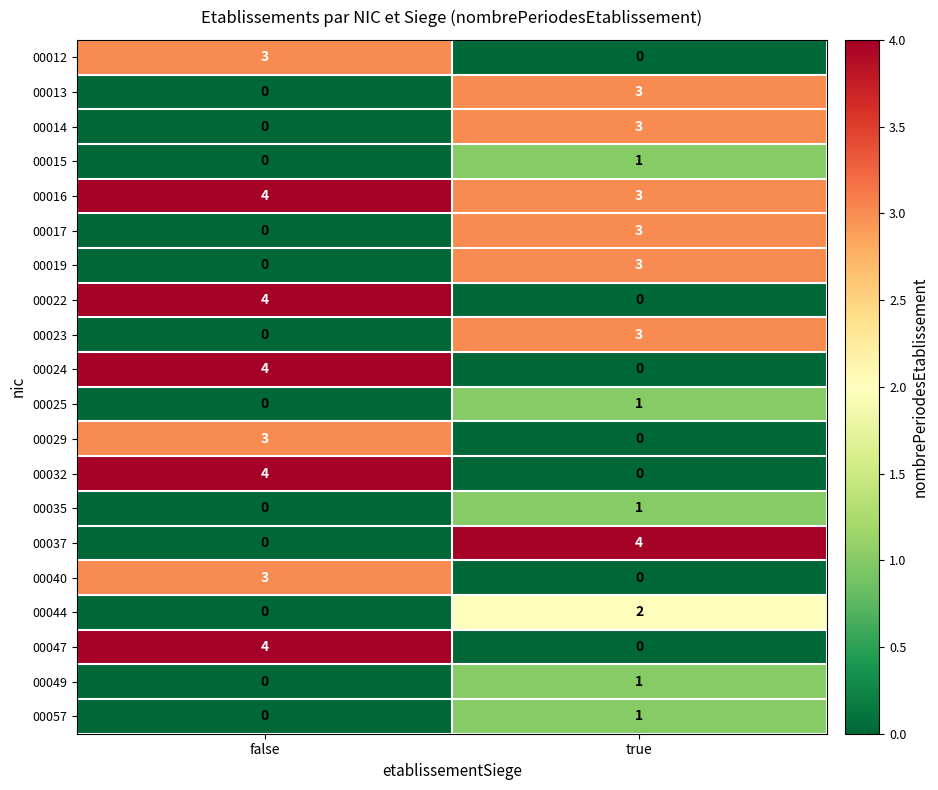

What is the greatest value displayed?

4